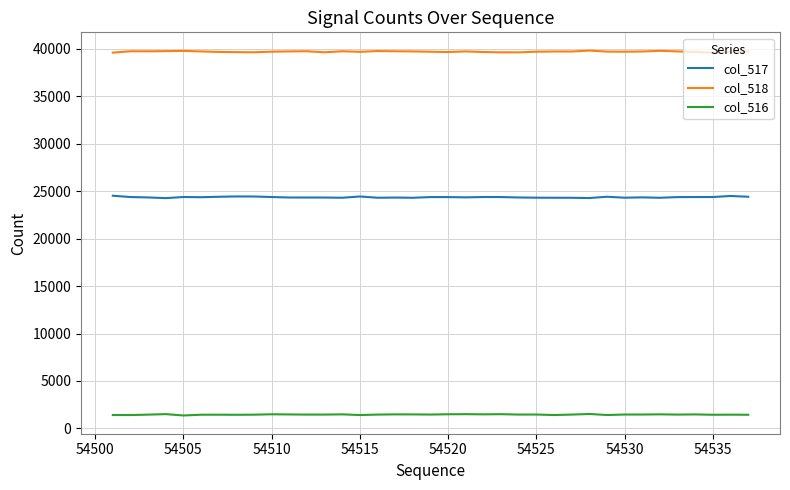

Rank the series by their average value, from highest to lowest.

col_518, col_517, col_516